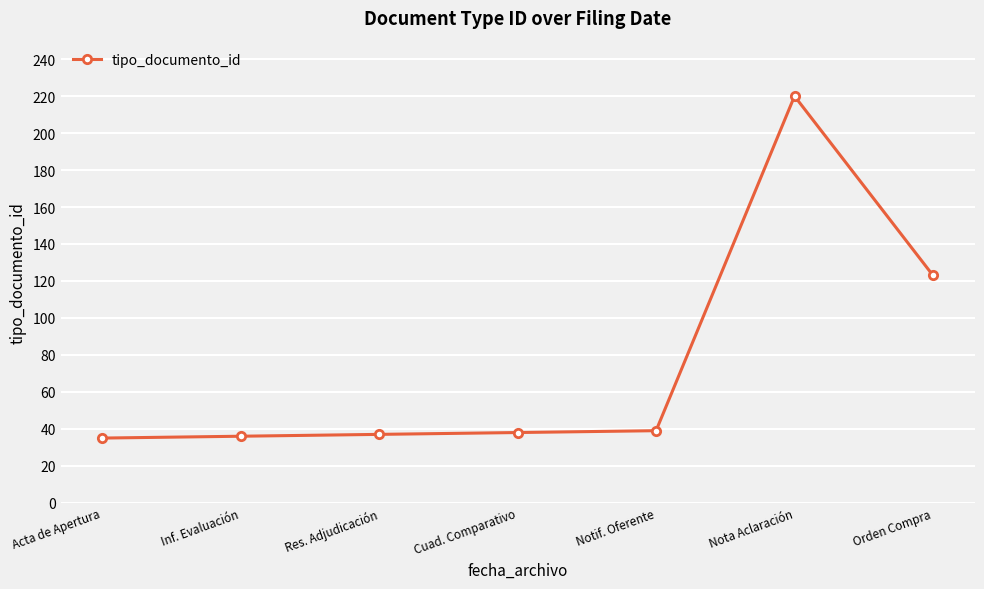

Which has a higher value, Res. Adjudicación or Nota Aclaración?

Nota Aclaración